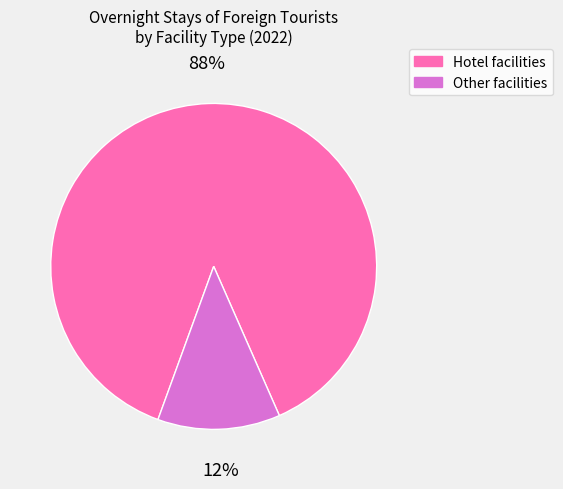

What is the majority slice?

Hotel facilities